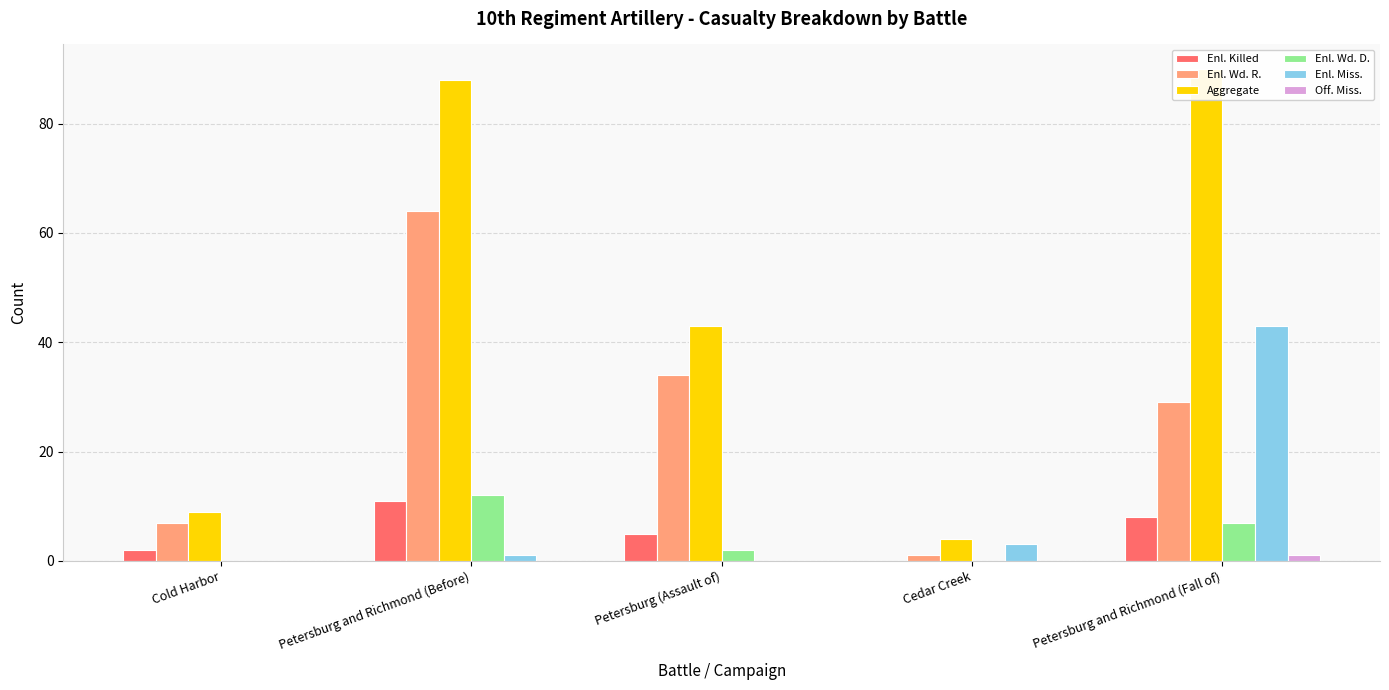

How many series are shown in this chart?

6